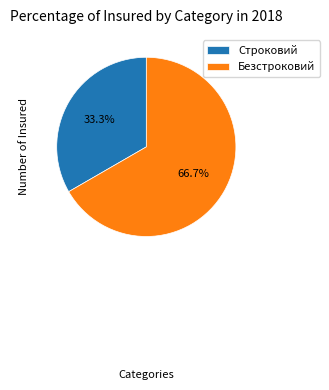

Does Строковий represent more than half of the total?

No